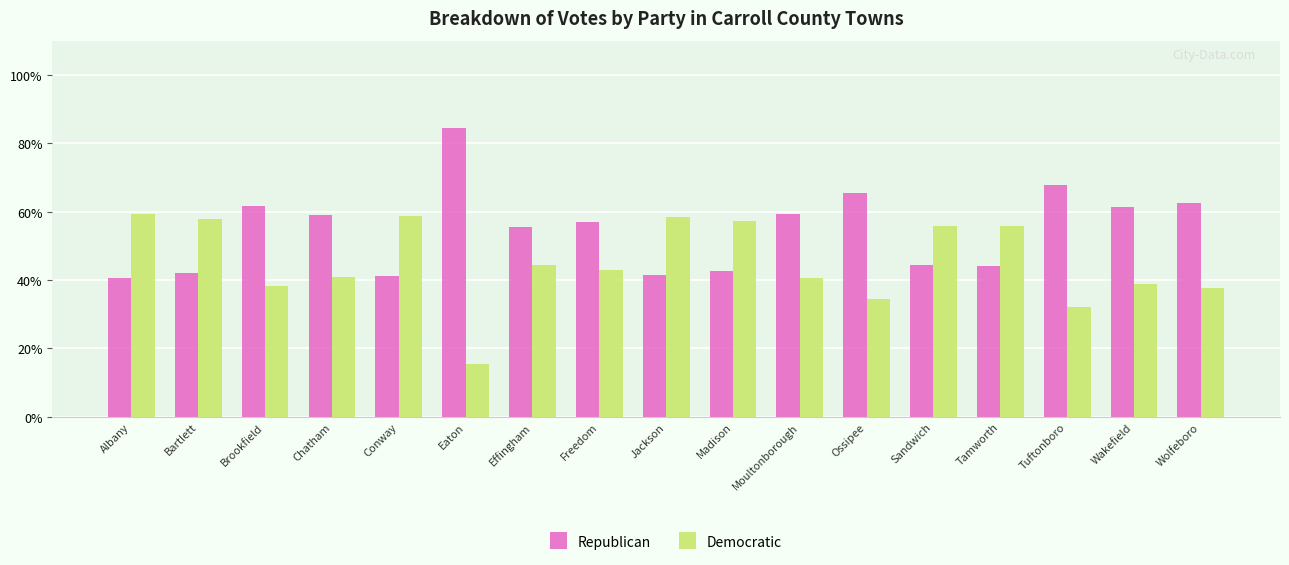

What is the difference between the Democratic values at Ossipee and Tuftonboro?

2.3